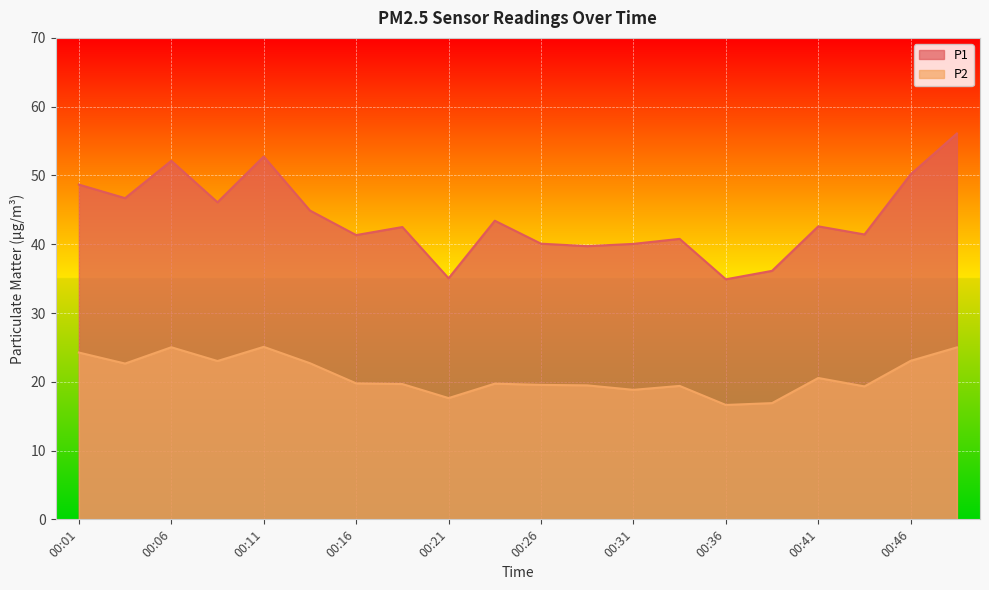

How many categories are shown in the chart?

20